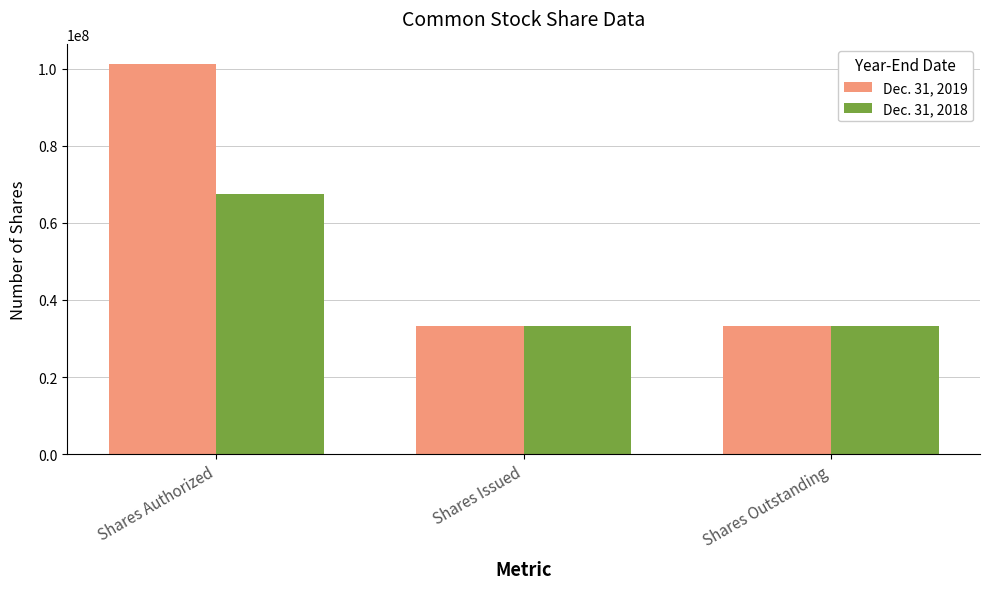

At which category is the sum across all series the highest?

Shares Authorized